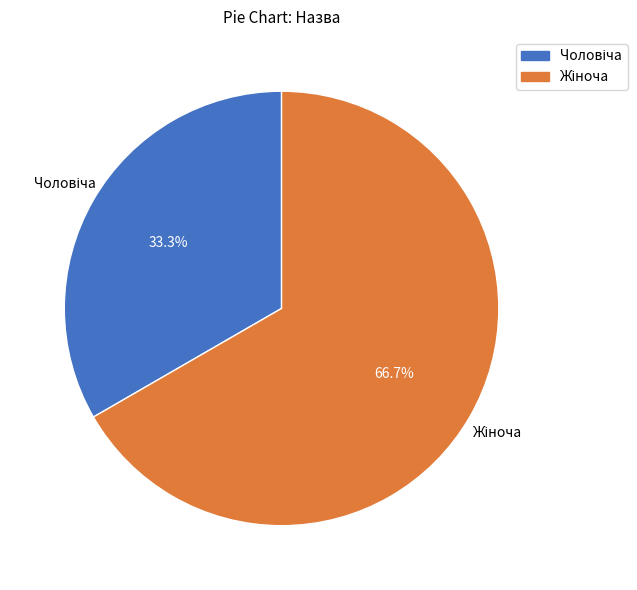

Is there a majority slice in this chart?

Yes